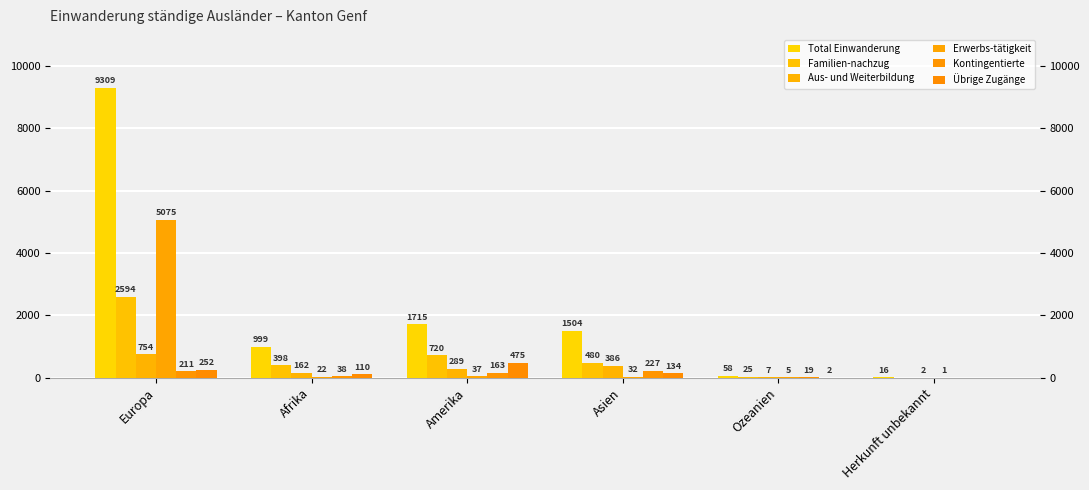

How many positive values does the Kontingentierte series have?

5